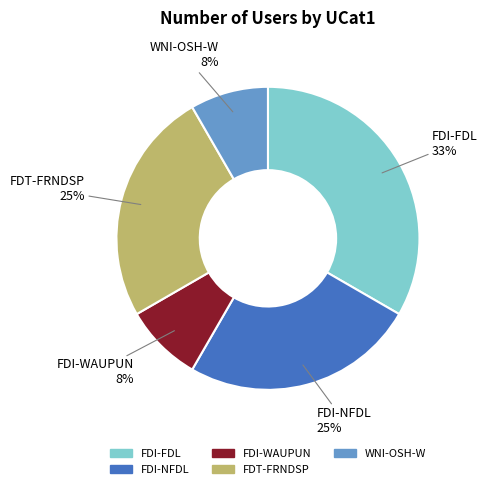

How many slices are in this pie chart?

5